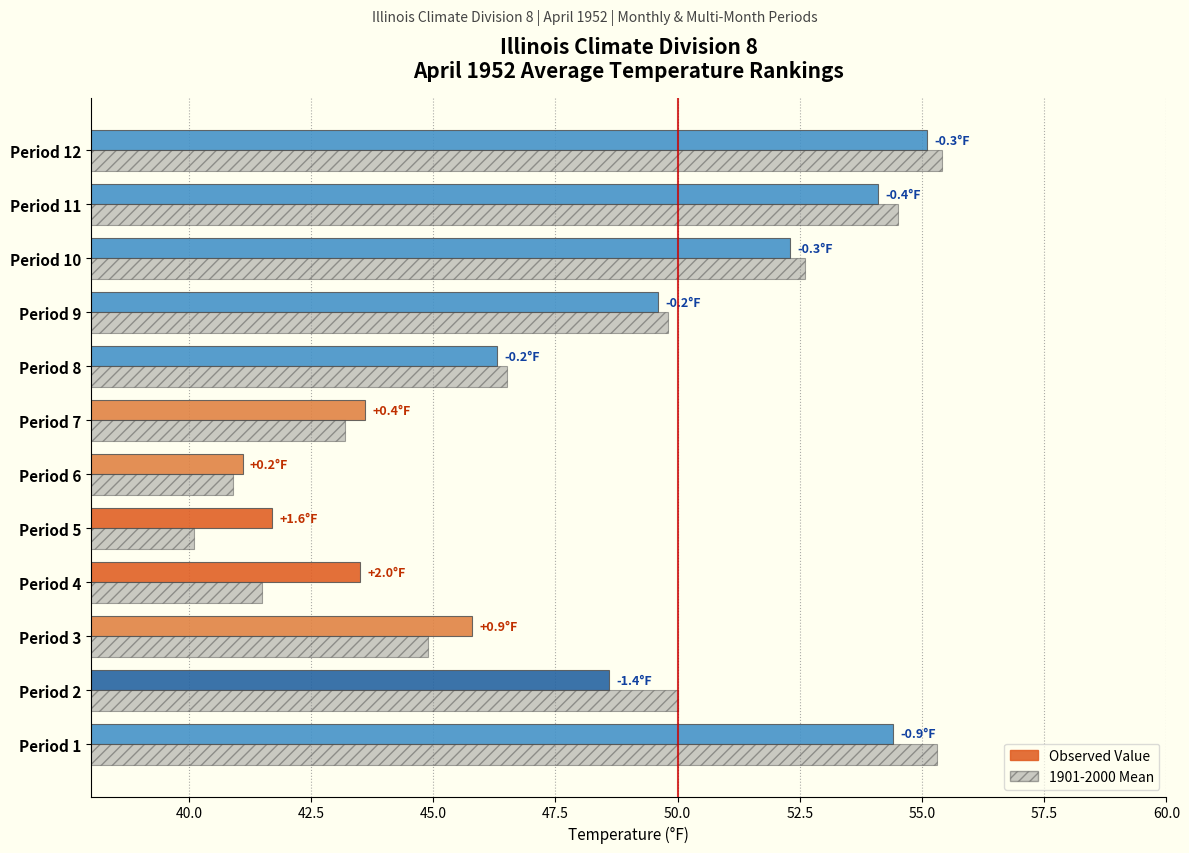

Which series has the widest spread of values?

1901-2000 Mean